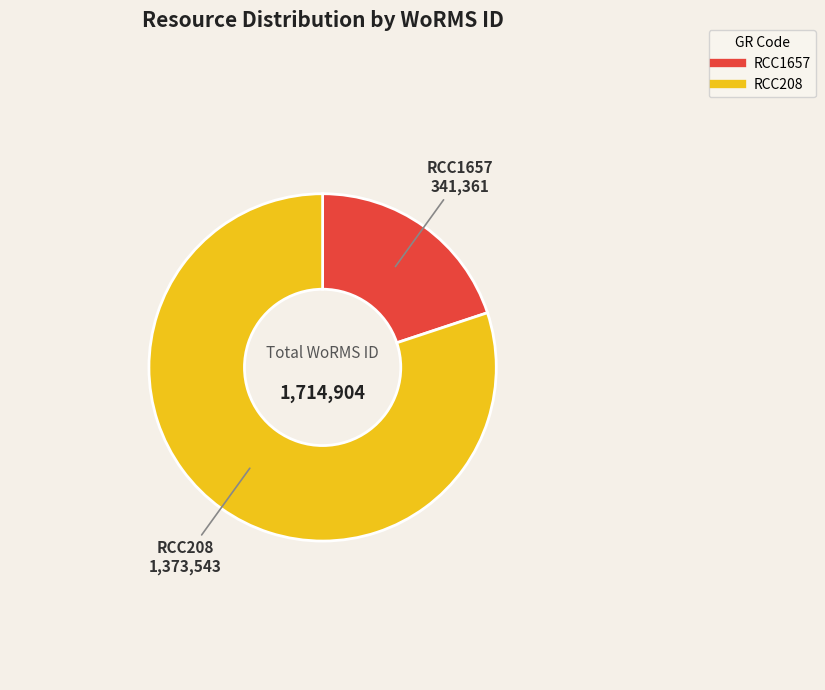

What is the majority slice?

RCC208